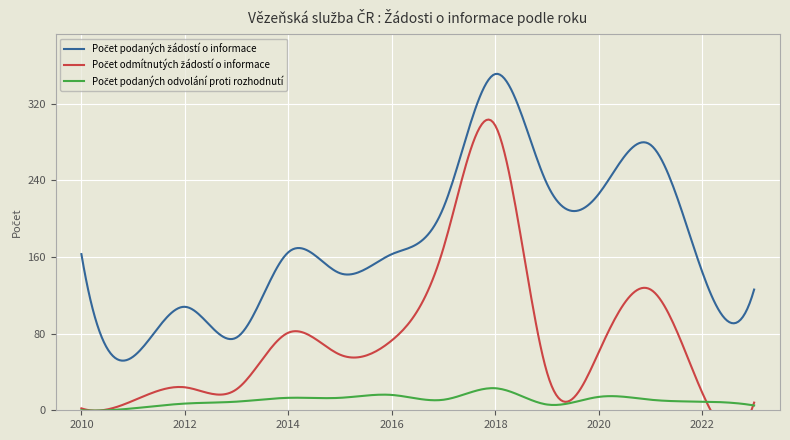

Where is the first local maximum for Počet podaných odvolání proti rozhodnutí?

2016